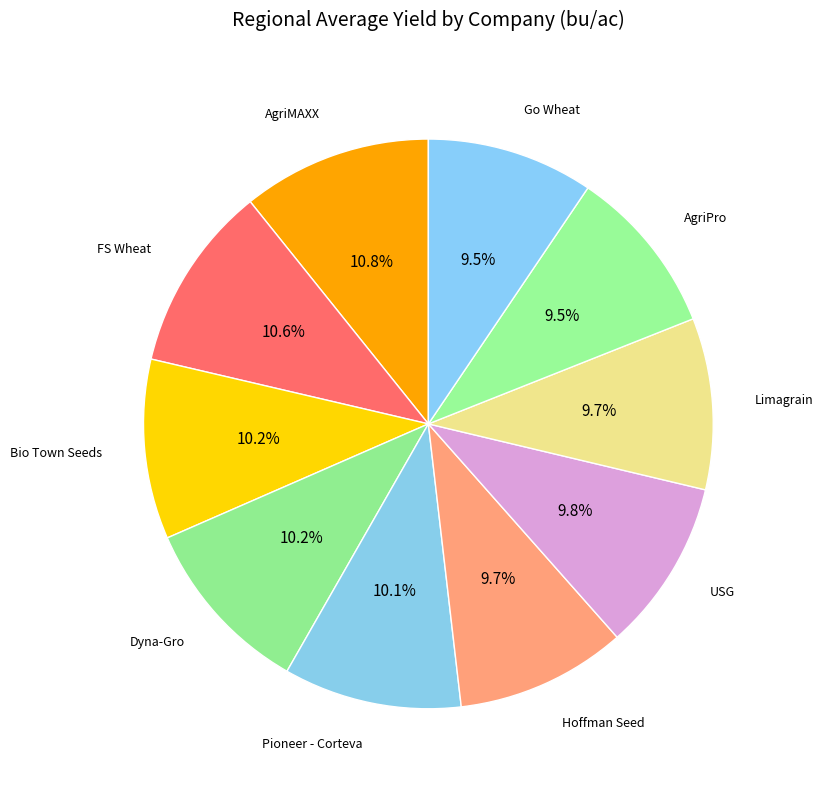

How many segments does this pie chart have?

10